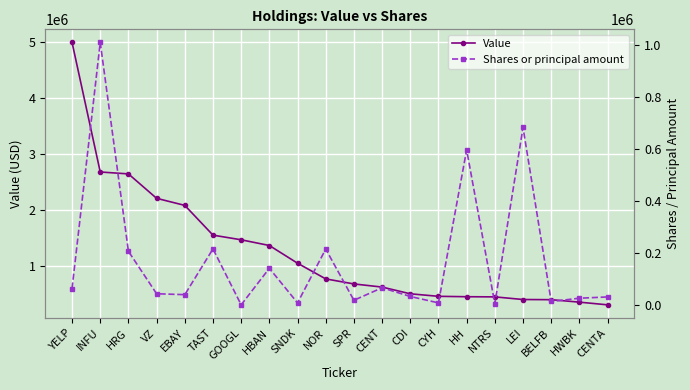

How many interior local peaks does the Shares or principal amount series have?

7